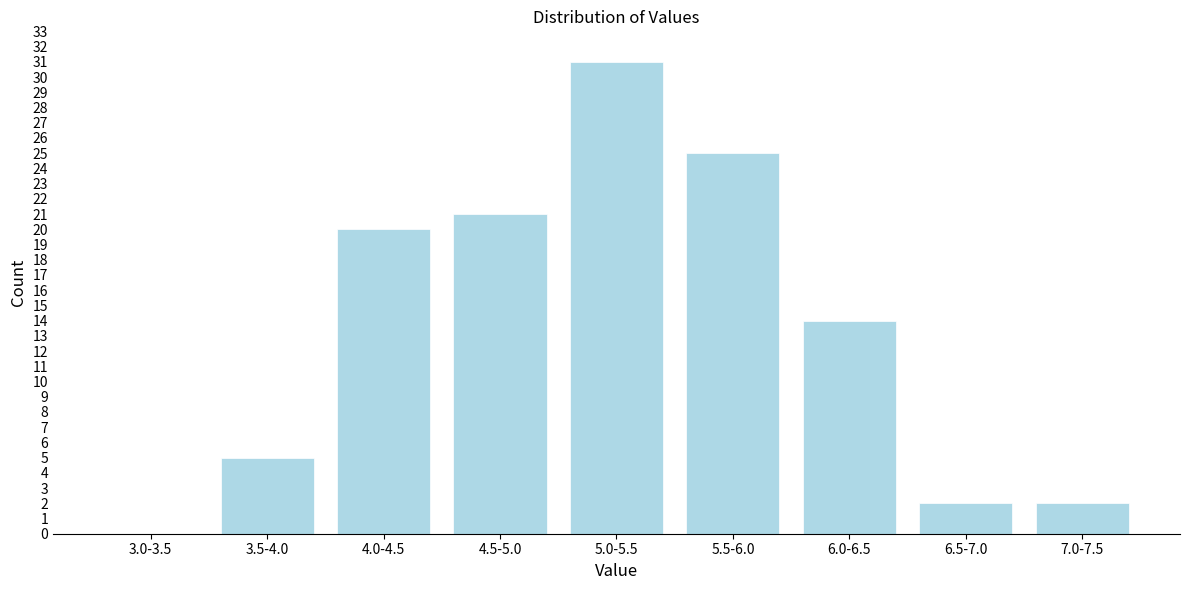

Reading right to left, transcribe all the data shown in this chart.

7.0-7.5=2	6.5-7.0=2	6.0-6.5=14	5.5-6.0=25	5.0-5.5=31	4.5-5.0=21	4.0-4.5=20	3.5-4.0=5	3.0-3.5=0